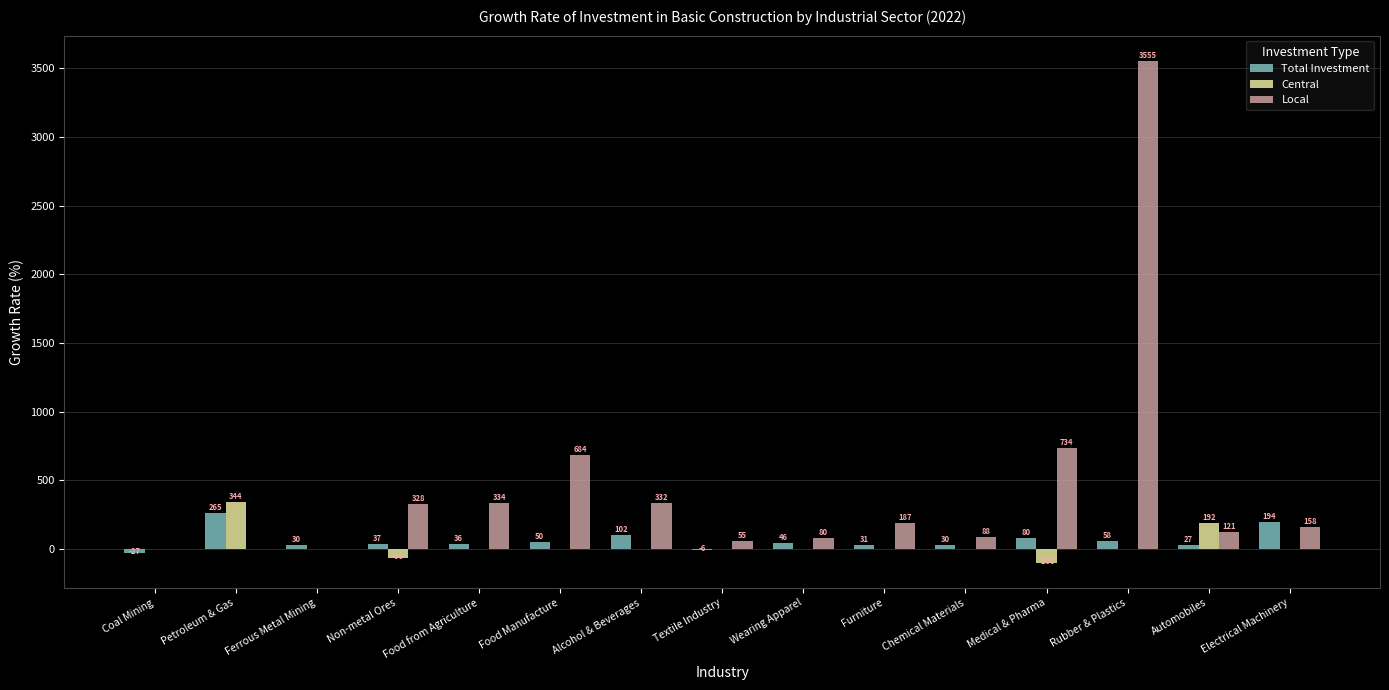

Is the value of Total Investment at Wearing Apparel greater than the value of Central at Rubber & Plastics?

No